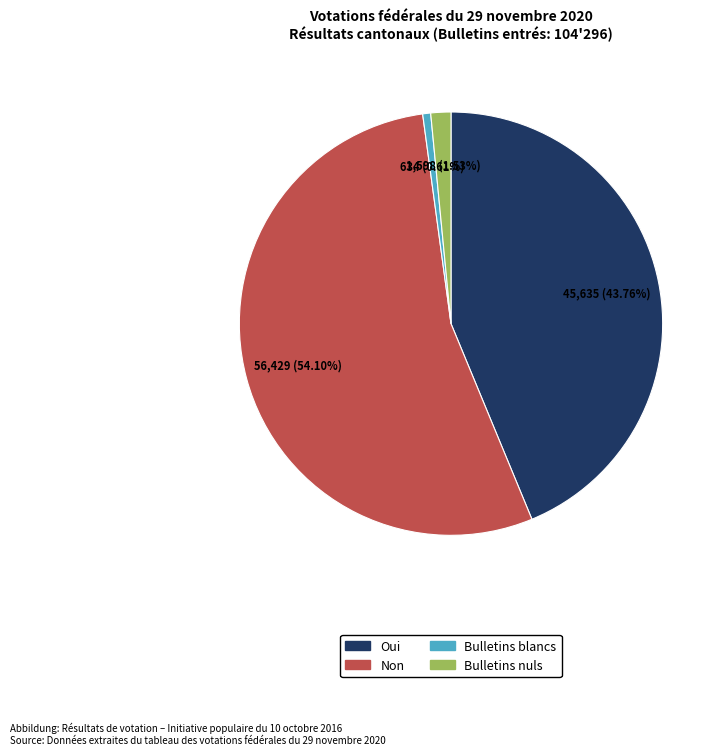

Count the number of slices in the pie.

4